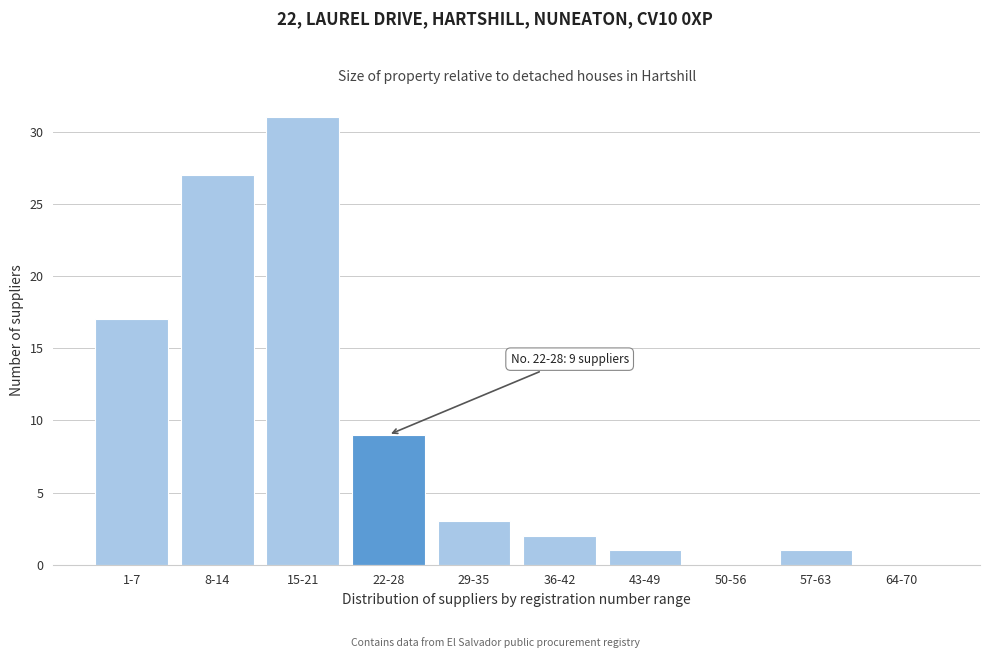

Reading right to left, transcribe all the data shown in this chart.

64-70=0	57-63=1	50-56=0	43-49=1	36-42=2	29-35=3	22-28=9	15-21=31	8-14=27	1-7=17